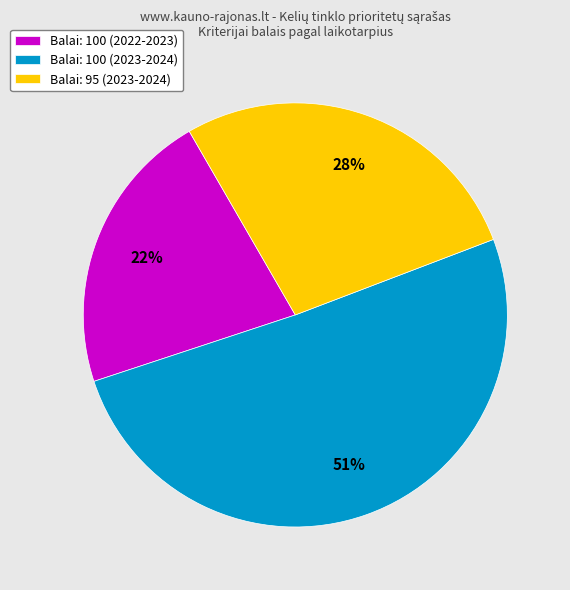

How many slices are in this pie chart?

3